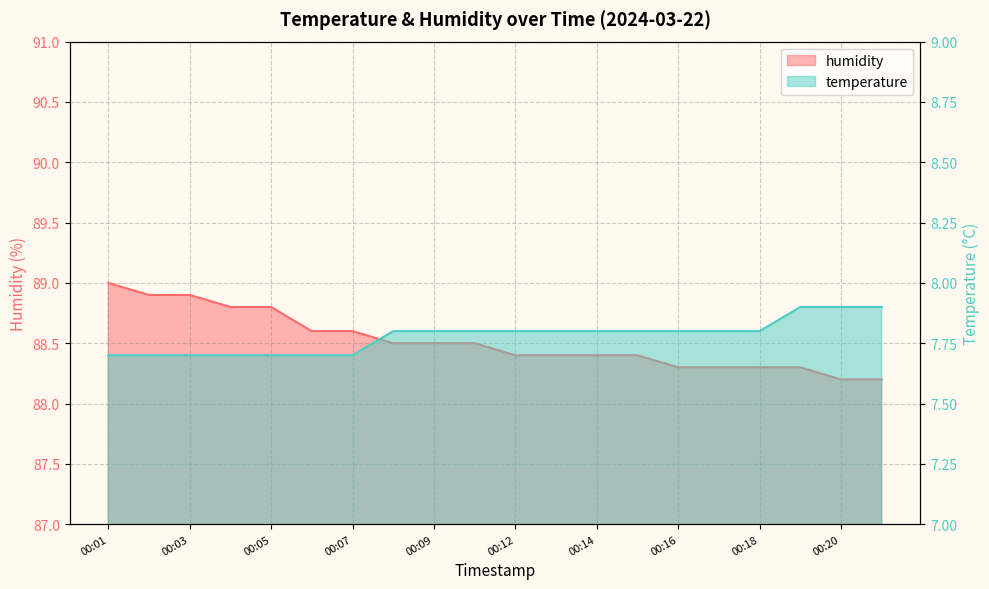

Reading right to left, transcribe all the data shown in this chart.

temperature: 7.9	7.9	7.9	7.8	7.8	7.8	7.8	7.8	7.8	7.8	7.8	7.8	7.8	7.7	7.7	7.7	7.7	7.7	7.7	7.7
humidity: 88.2	88.2	88.3	88.3	88.3	88.3	88.4	88.4	88.4	88.4	88.5	88.5	88.5	88.6	88.6	88.8	88.8	88.9	88.9	89.0